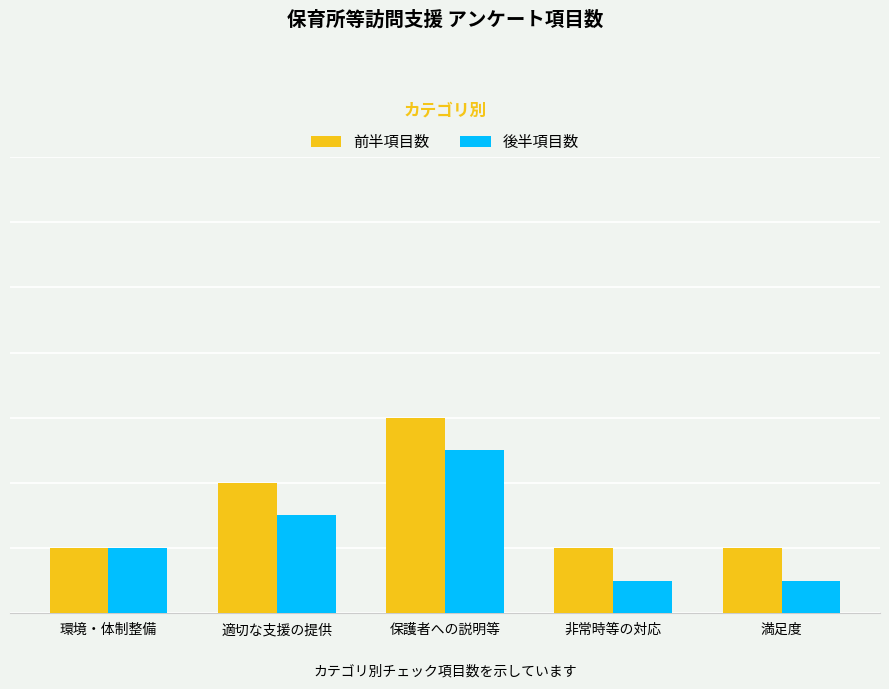

Does the chart contain stacked bars?

No